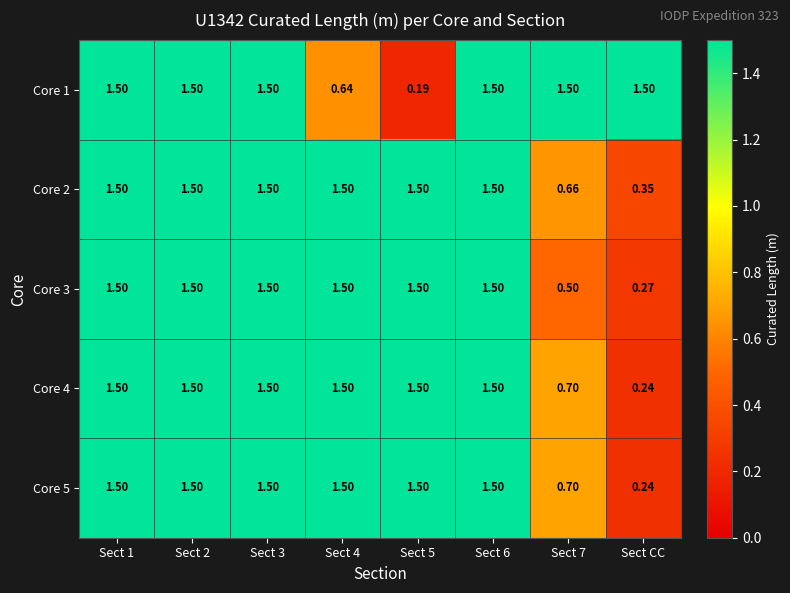

Which category has the lowest value in the Core 2 series?

Sect CC